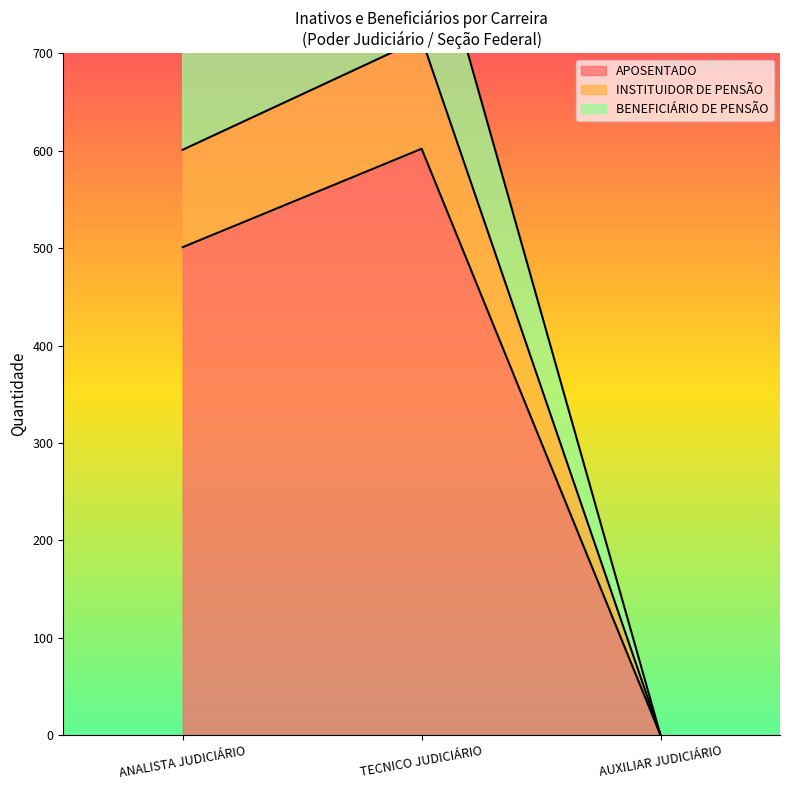

What are all the series names shown in the legend?

APOSENTADO, INSTITUIDOR DE PENSÃO, BENEFICIÁRIO DE PENSÃO